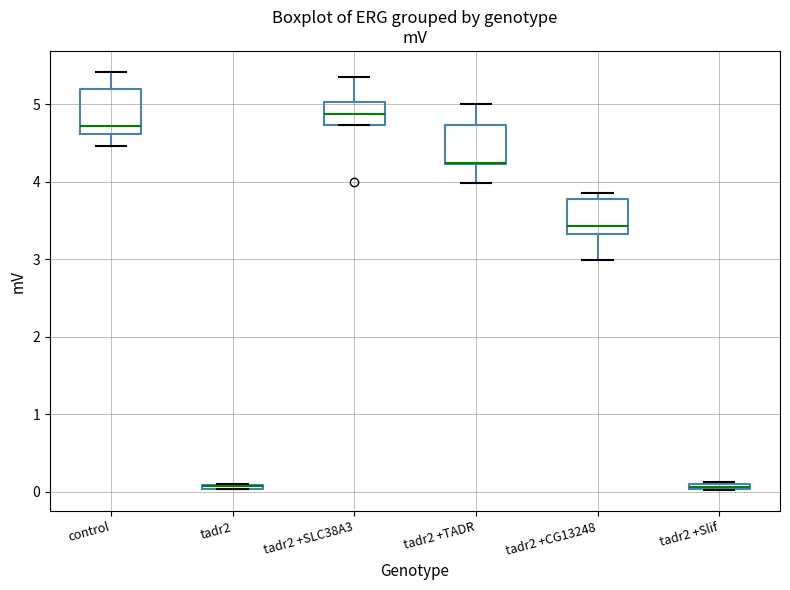

Where is the lower edge of the box for tadr2 on the y-axis? The values are not printed on the chart, so give them approximately, as read against the axis.

0.0